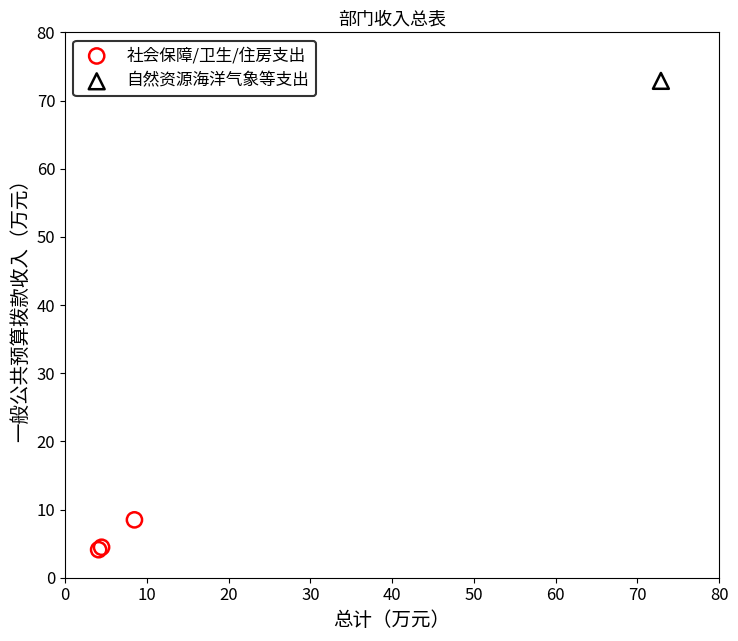

What are all the series names shown in the legend?

社会保障/卫生/住房支出, 自然资源海洋气象等支出